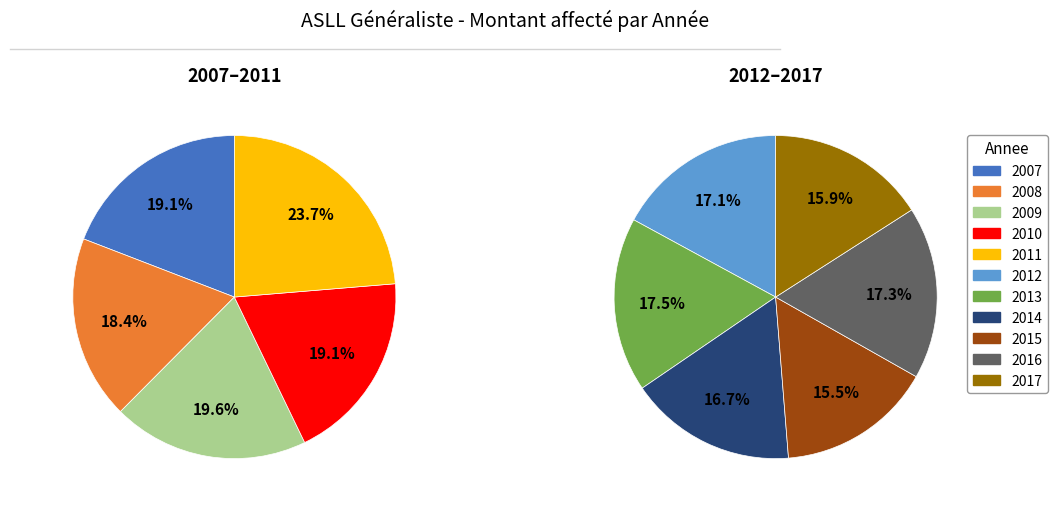

Which category has the biggest portion of the pie?

2011